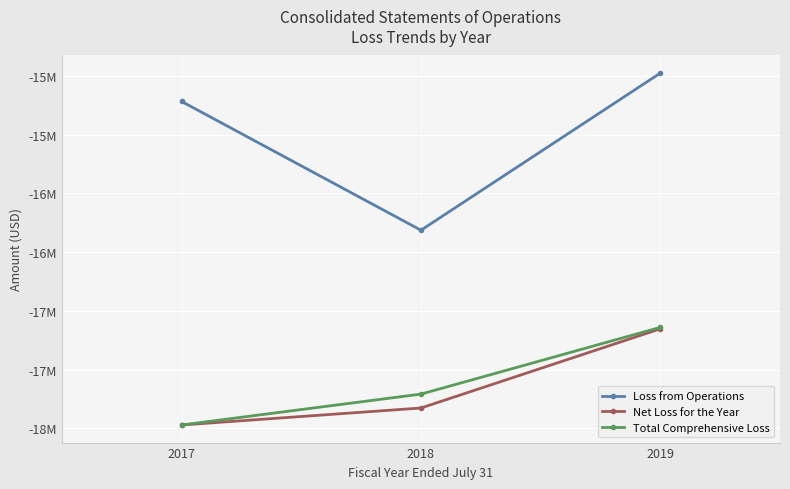

What is the difference between the Net Loss for the Year values at 2018 and 2019?

673845